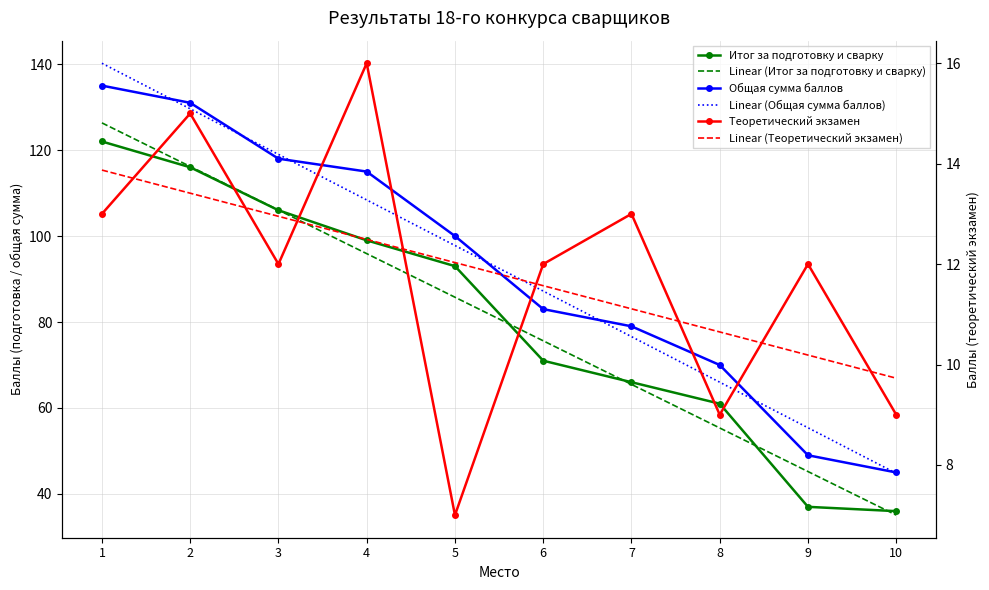

The value of Итог за подготовку и сварку at 9 is 37.0. True or false?

True